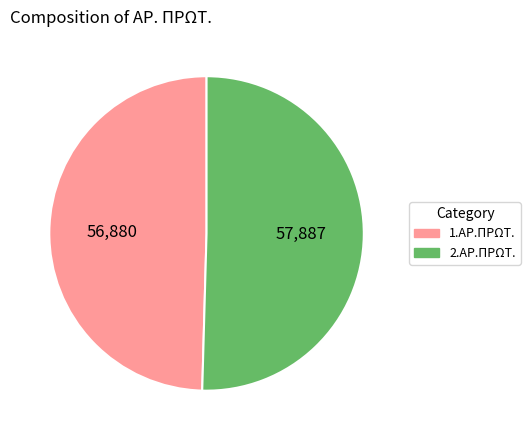

Which category has the smallest portion of the pie?

1.ΑΡ.ΠΡΩΤ.